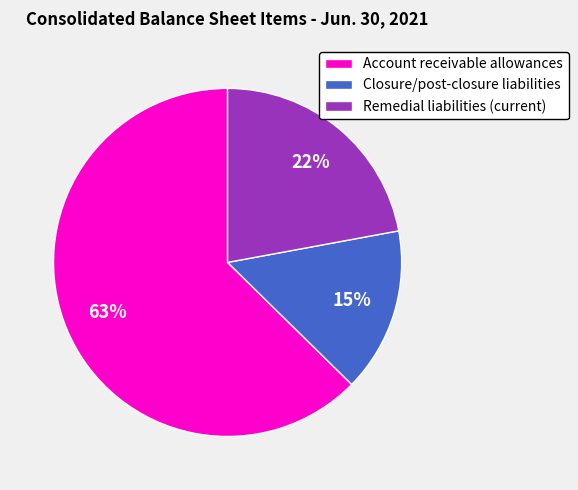

The Closure/post-closure liabilities slice represents 15% of the pie. True or false?

True